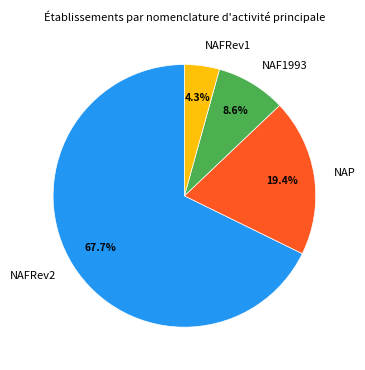

How much of the chart is everything except NAFRev2?

32.3%